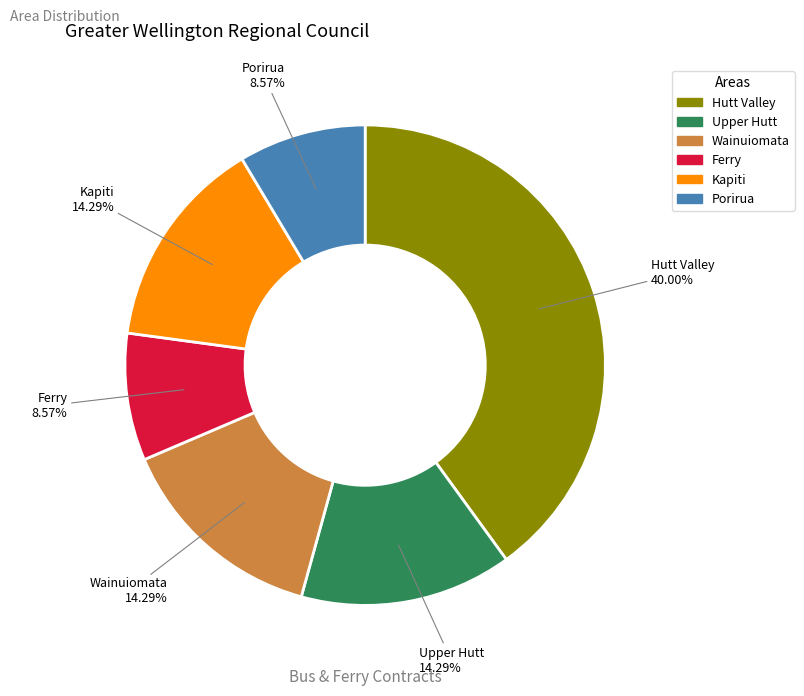

Is it true that Porirua is 3% of the pie?

False